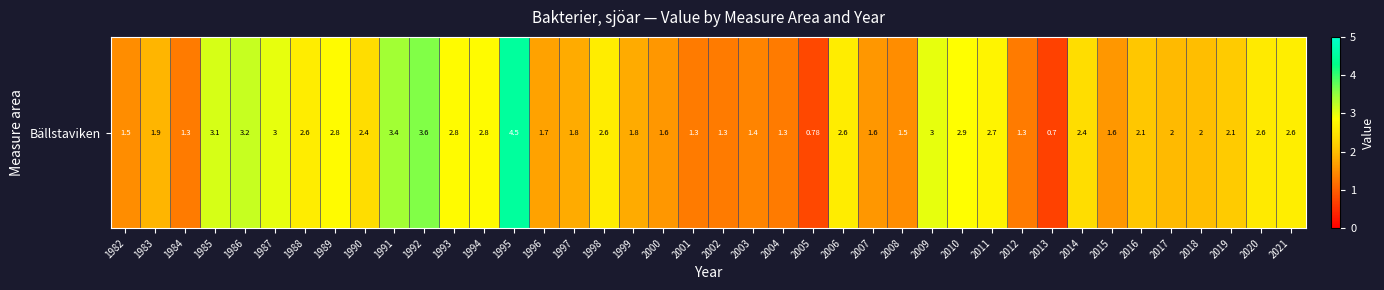

What is the sum of the values at 2021 and 1990?

5.0